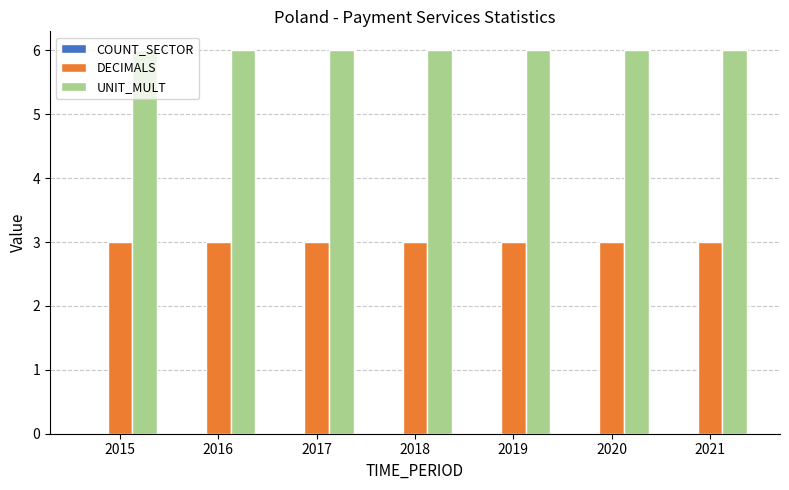

Rank the series at 2020 from highest to lowest value.

UNIT_MULT, DECIMALS